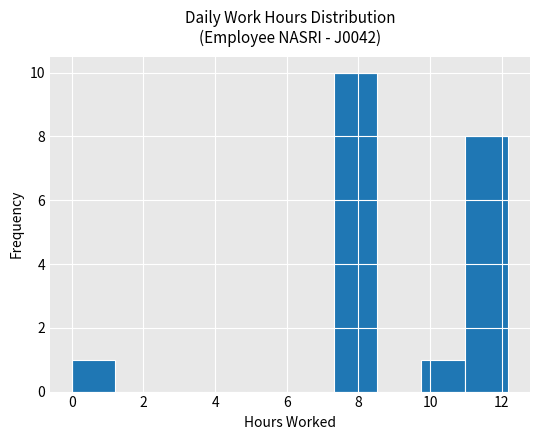

How tall is the bar that spans 0.0 to 1.2 on the x-axis? Neither the bar edges nor the heights are printed on the chart, so give them approximately, as read against the axes.

1